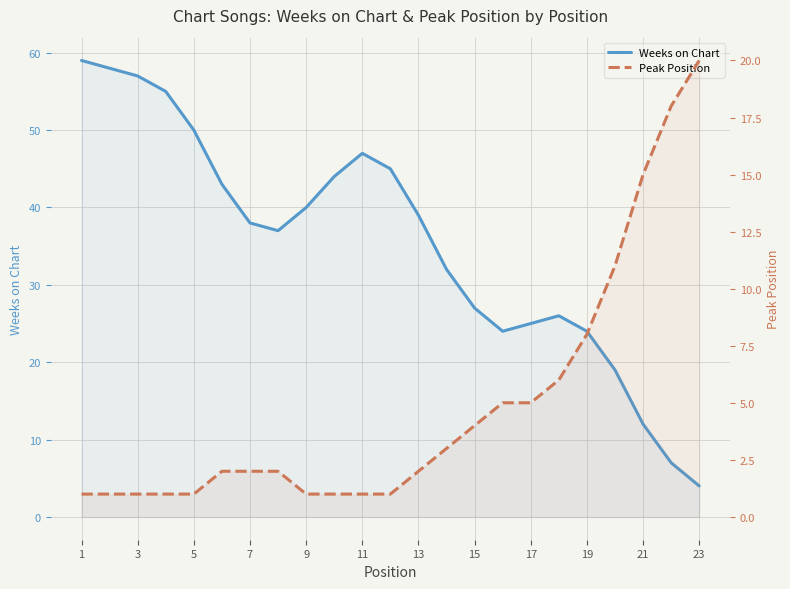

The value of Weeks on Chart at 19 is 15. True or false?

False